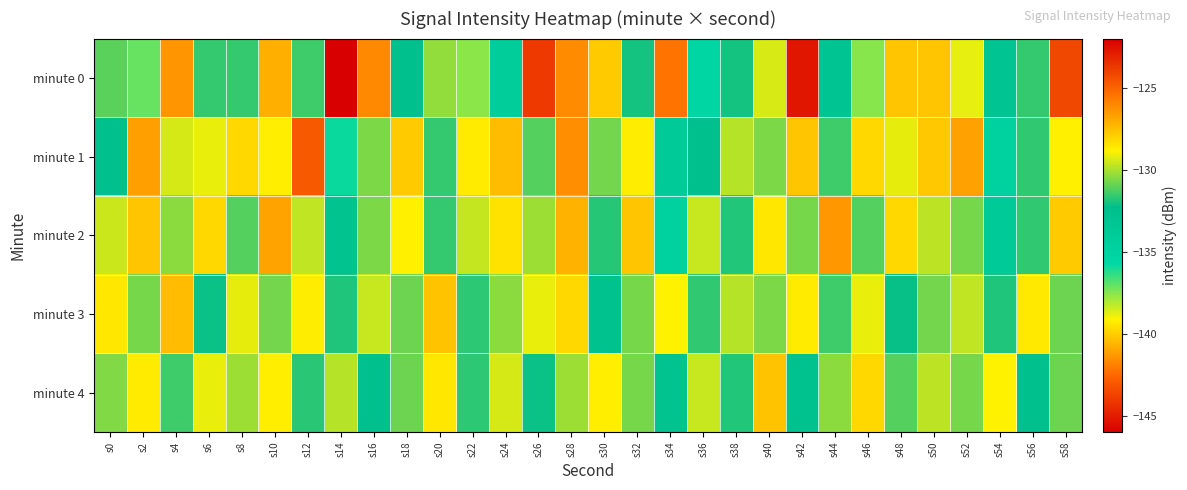

List the series in order of their peak value, highest first.

minute 0, minute 1, minute 2, minute 3, minute 4